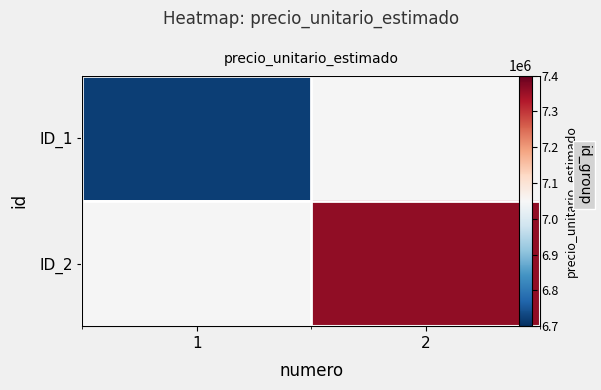

How many series are shown in this chart?

2